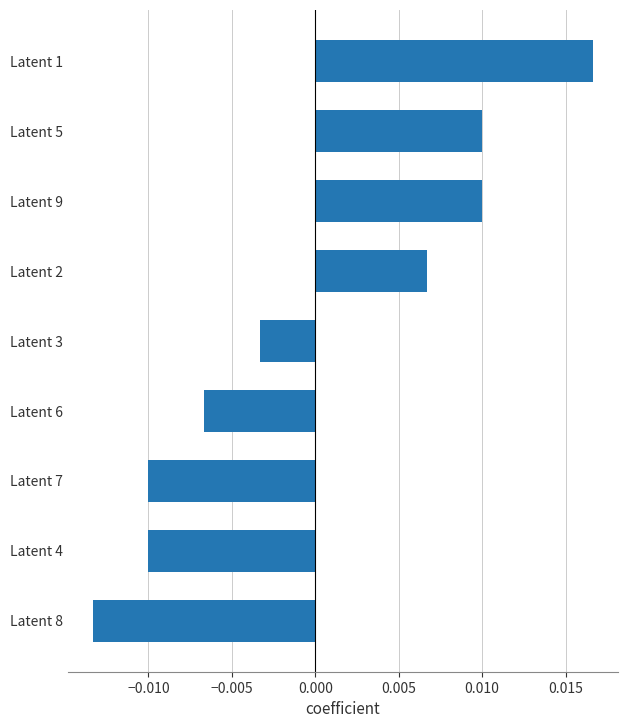

How many series are shown in this chart?

1